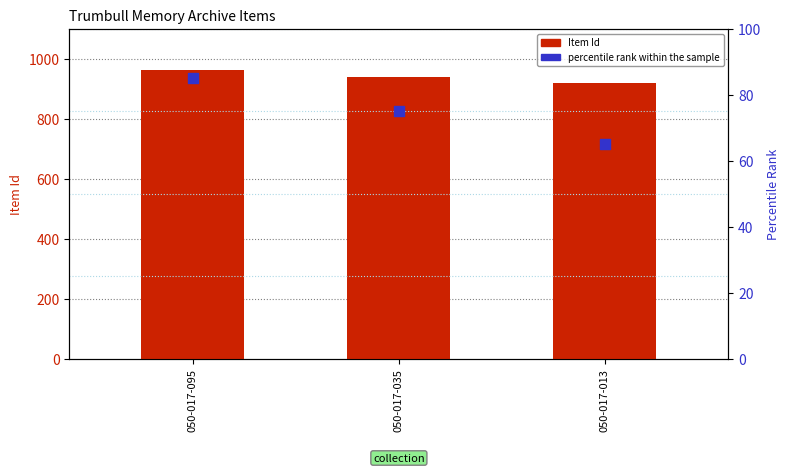

Which series contains the lowest Y value?

percentile rank within the sample